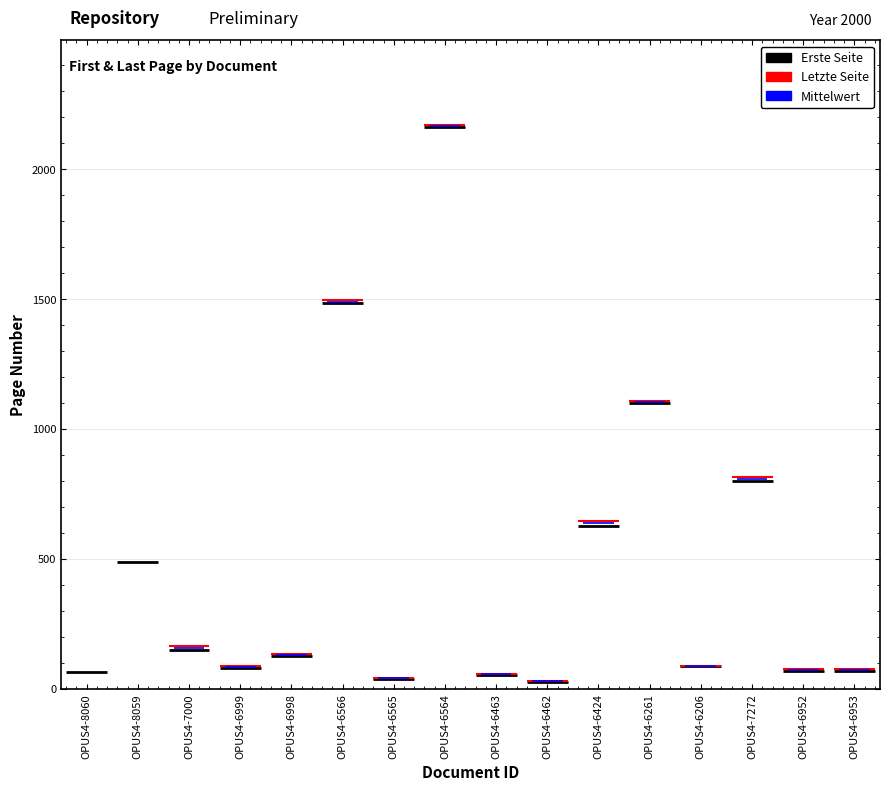

At which label does Erste Seite first exceed 124?

OPUS4-8059